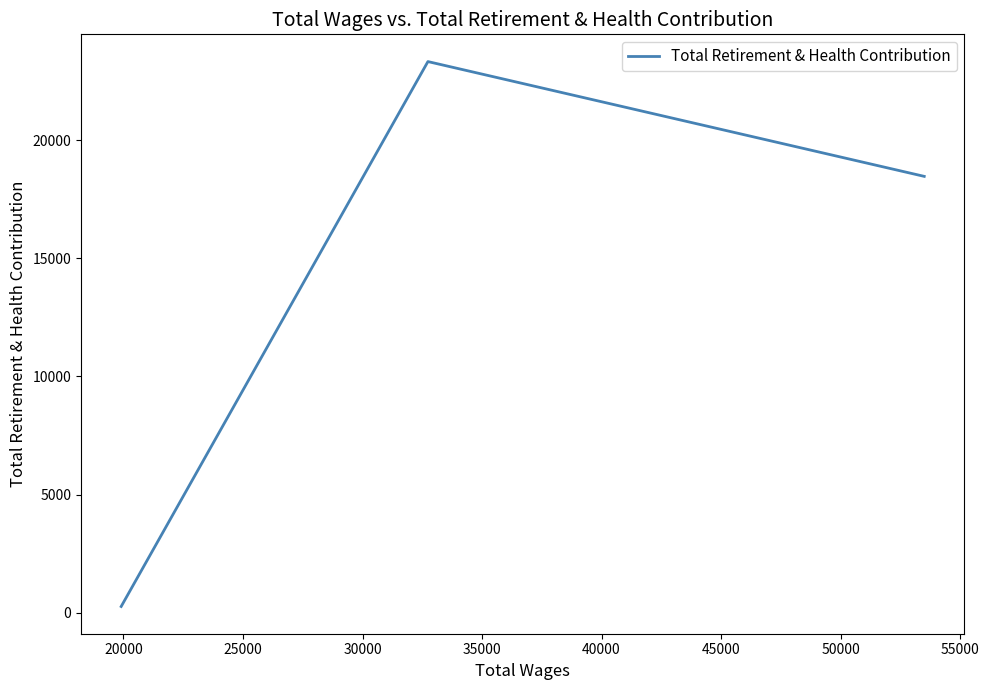

What is the difference between the maximum and minimum values?

23079